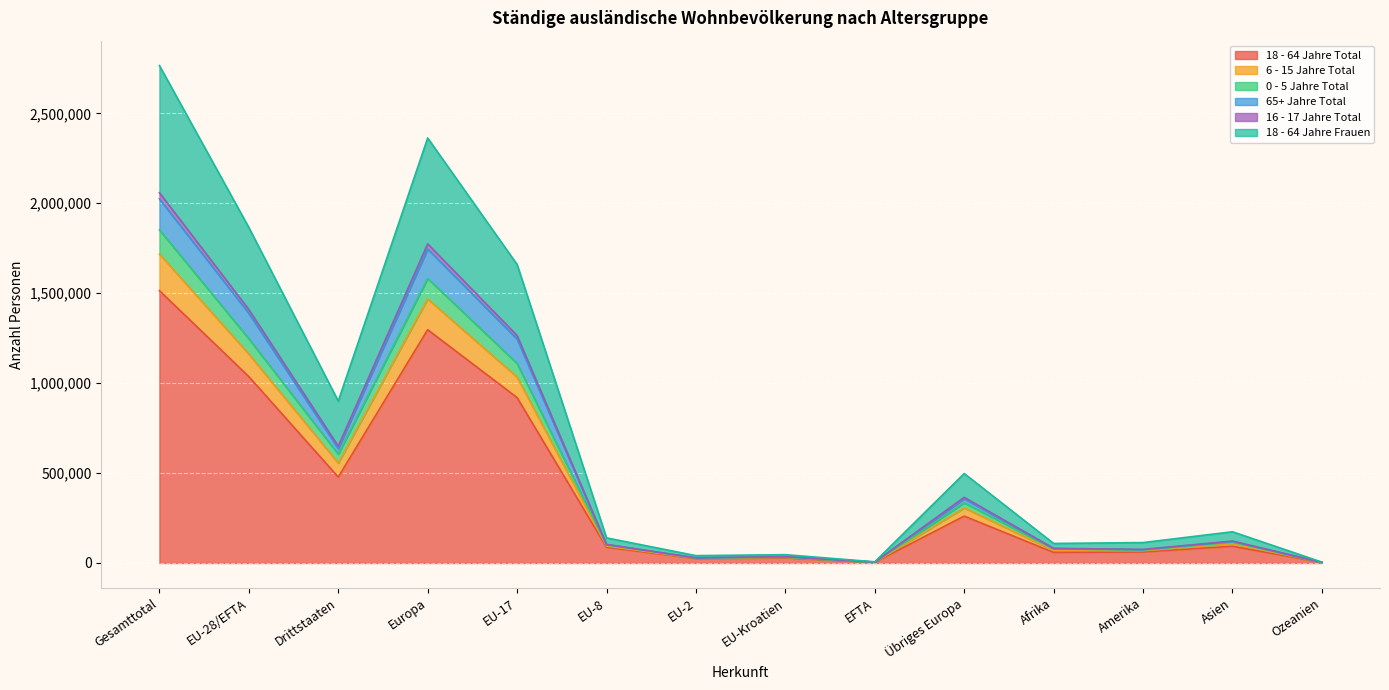

What is the label of the 6th point from the left?

EU-8